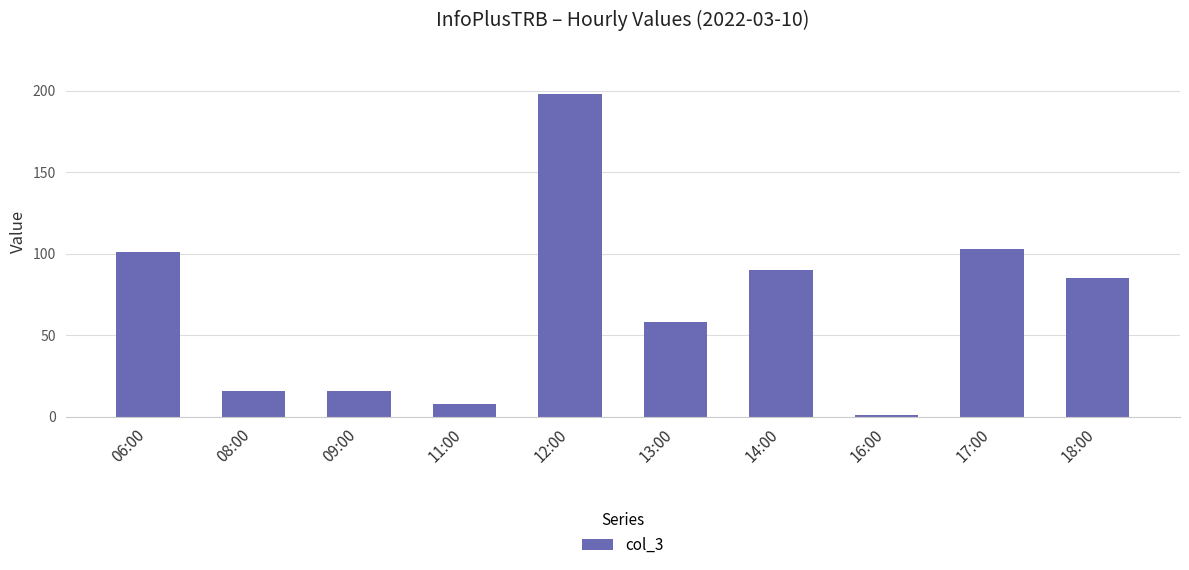

How many bars are there in total?

10